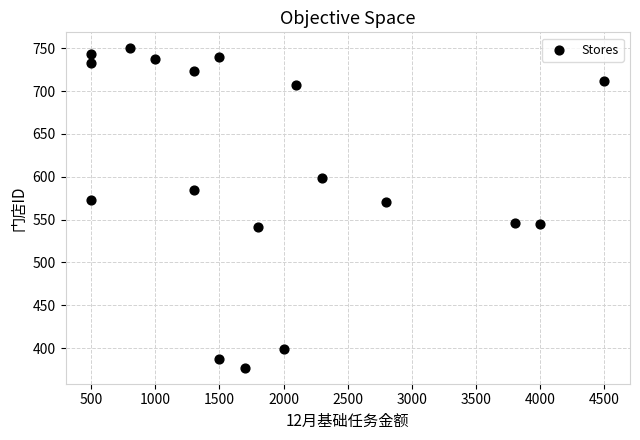

What is the range of X values (max minus min)?

4000